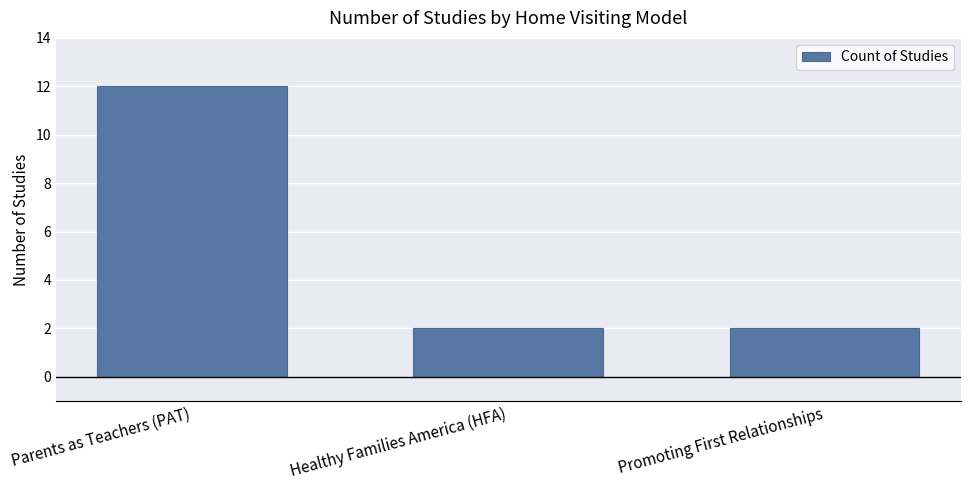

Reading left to right, list all the values displayed in this chart.

12	2	2